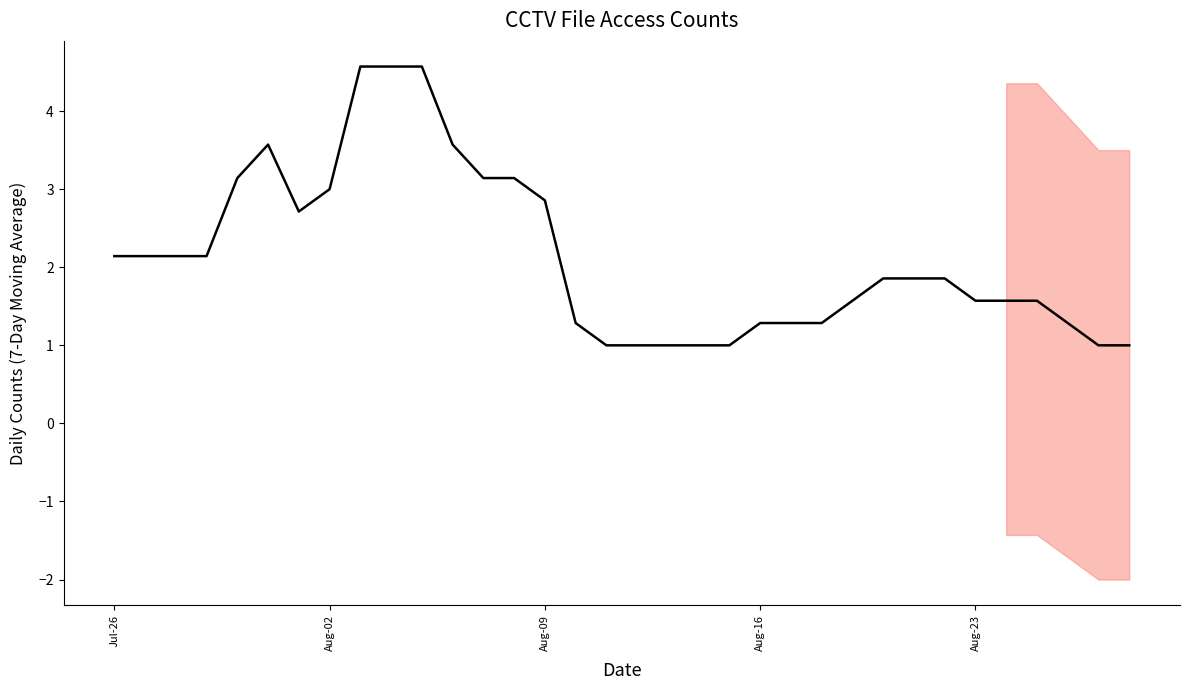

Is this an area chart (filled region under the line)?

No